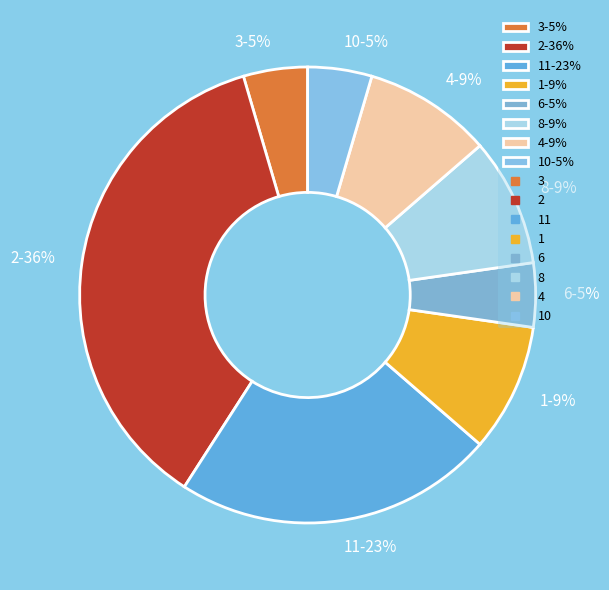

To the nearest percent, what is the average slice percentage?

12%